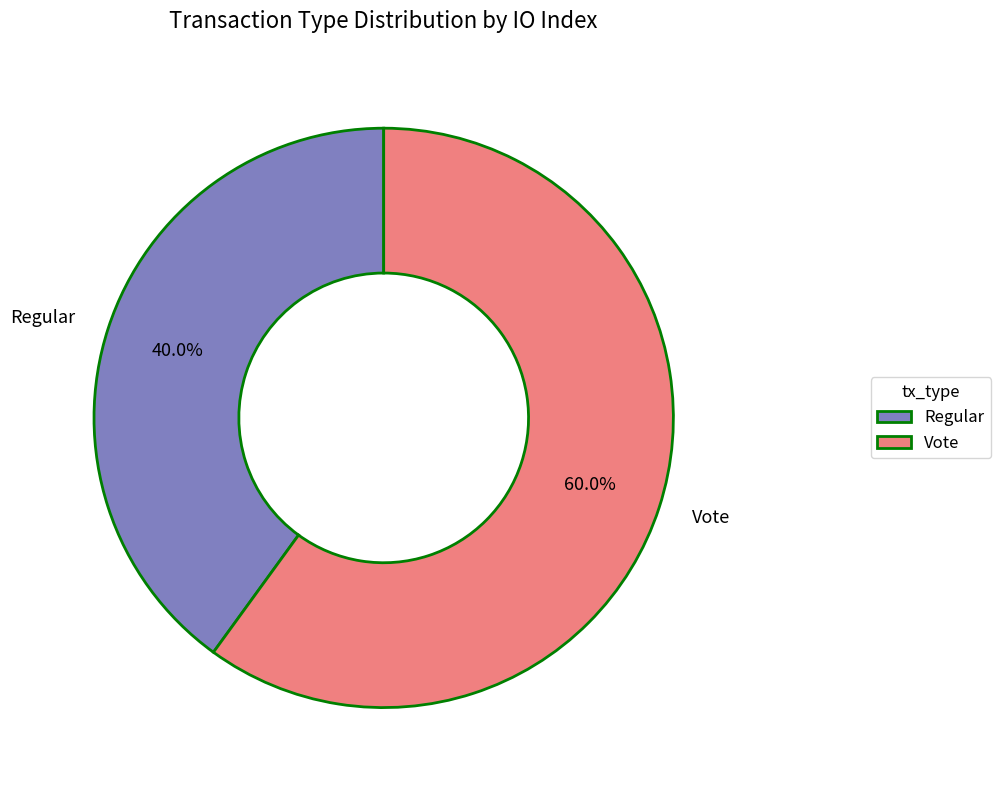

True or false: Vote accounts for 60% of the total.

True